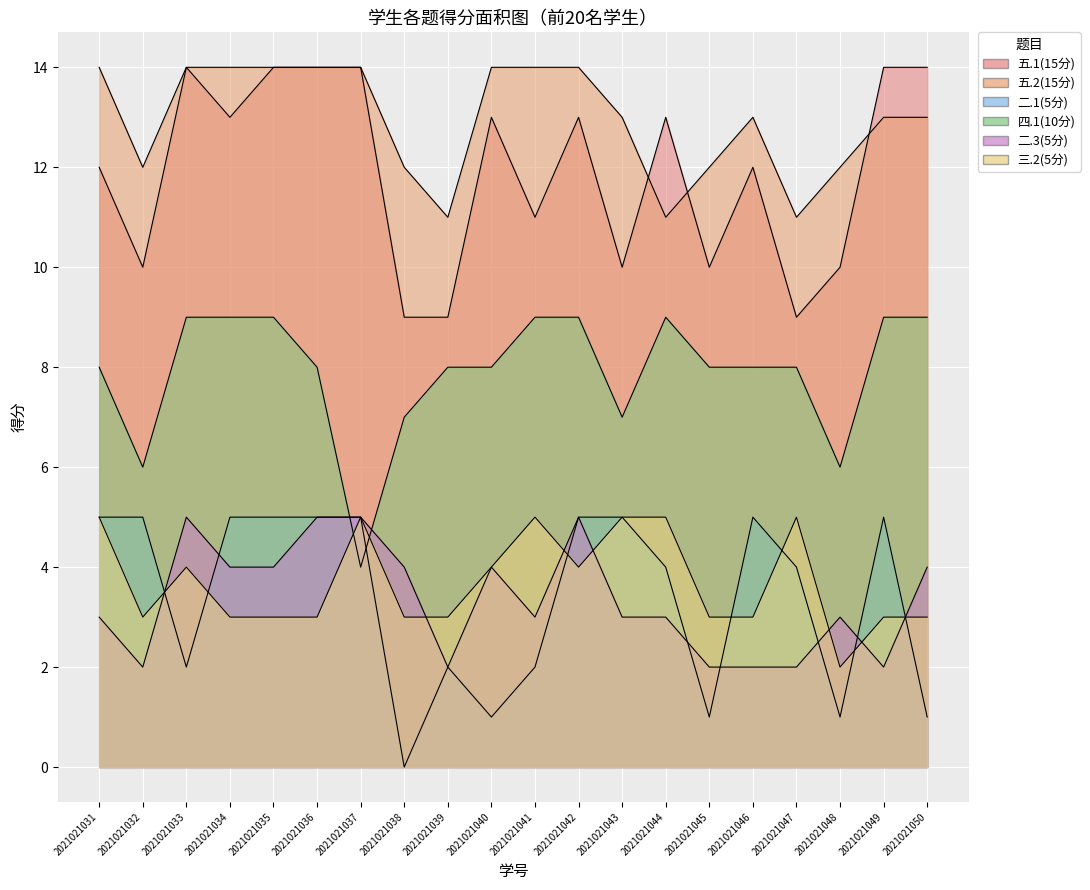

Between 2021021031 and 2021021048, which series saw the biggest shift?

二.1(5分)